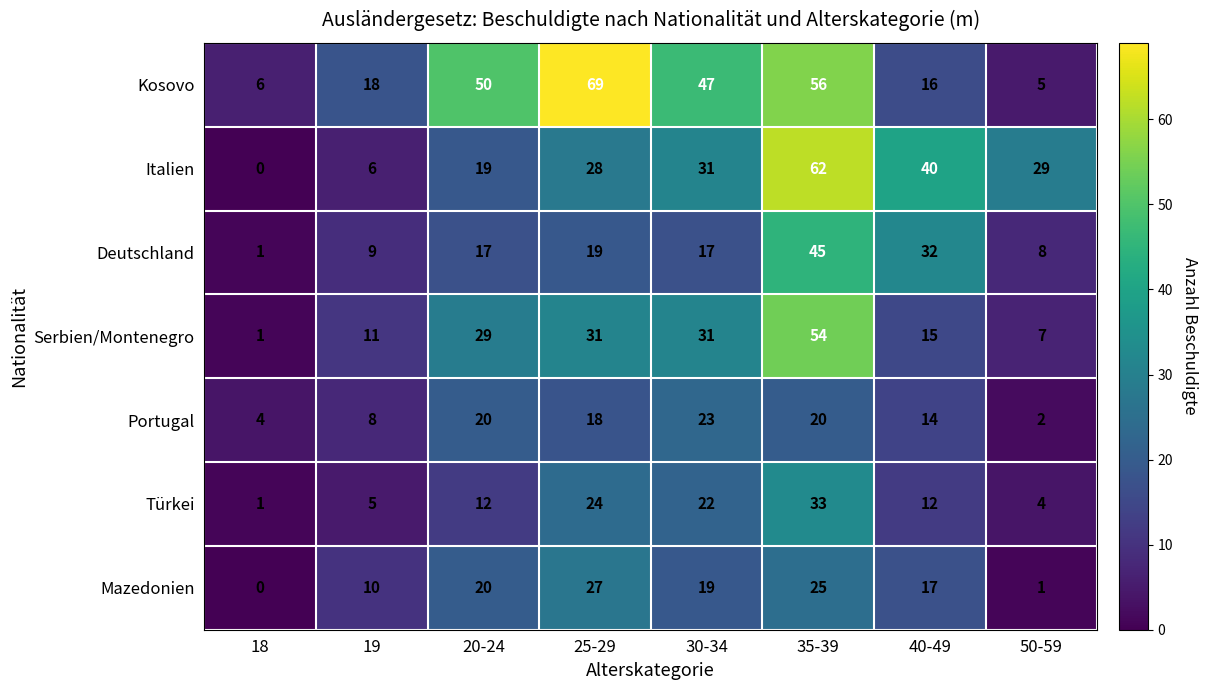

What is the difference between the Portugal values at 25-29 and 50-59?

16